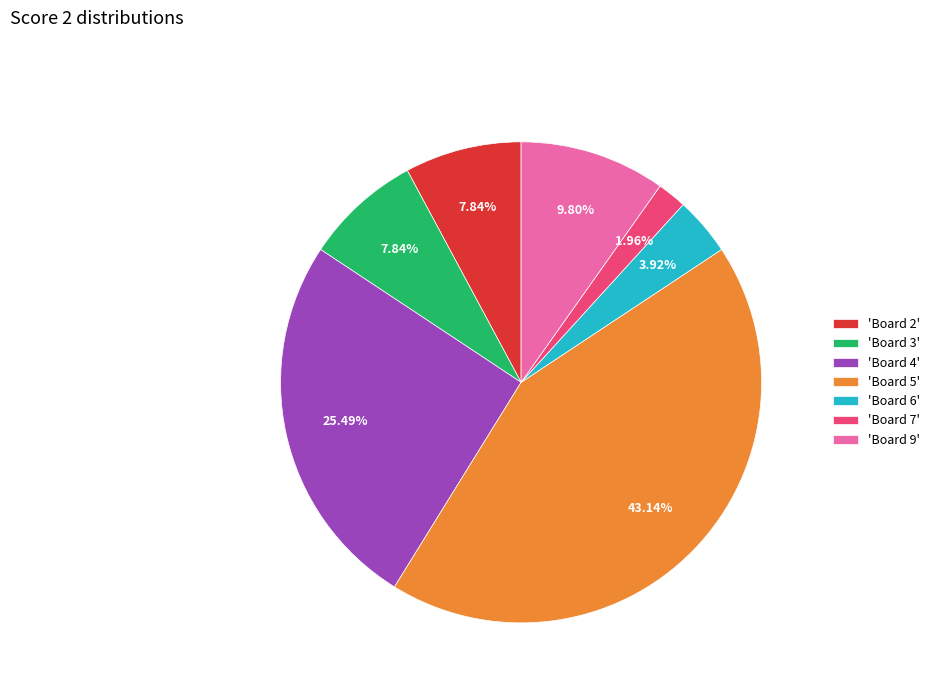

Which category has the smallest portion of the pie?

'Board 7'